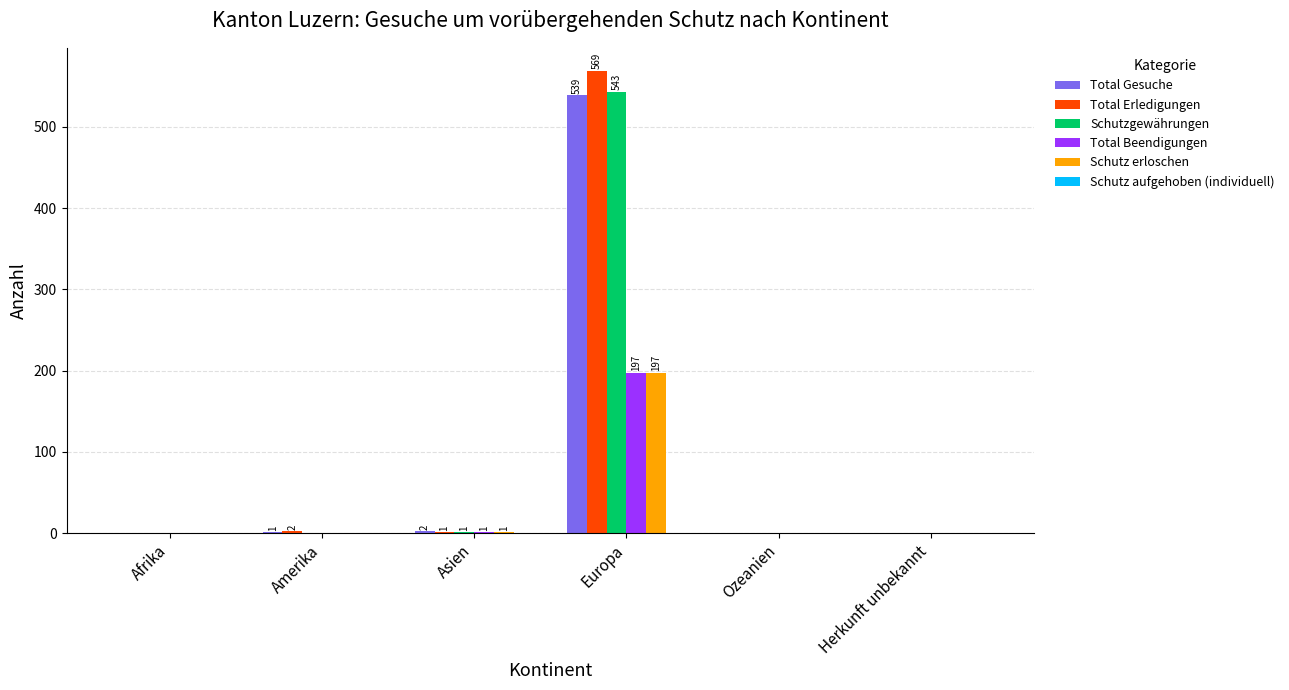

What is the highest value of the Total Erledigungen series?

569